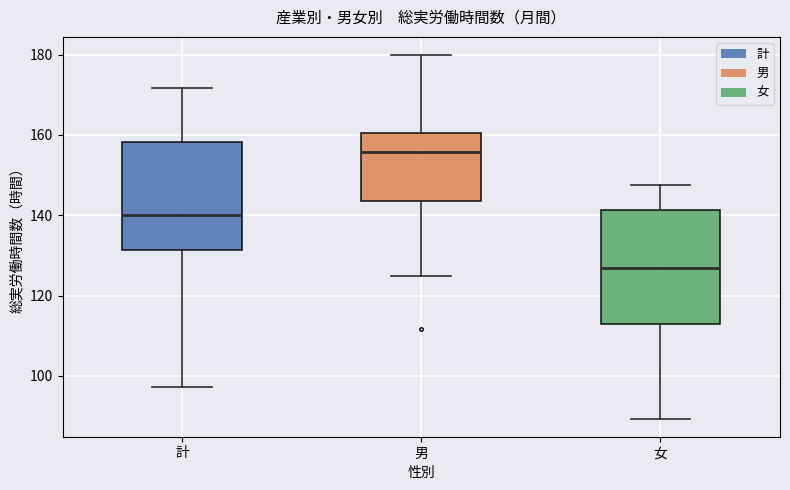

Where does the upper whisker of the box for 女 end on the y-axis? The values are not printed on the chart, so give them approximately, as read against the axis.

148